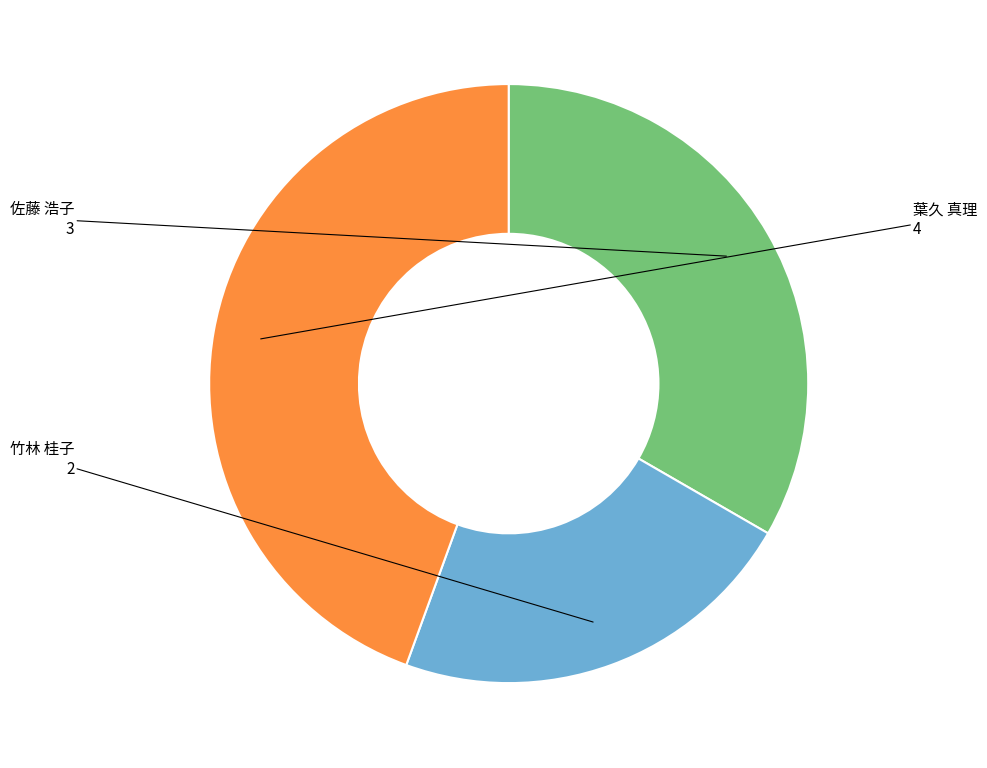

Is there a majority slice in this chart?

No